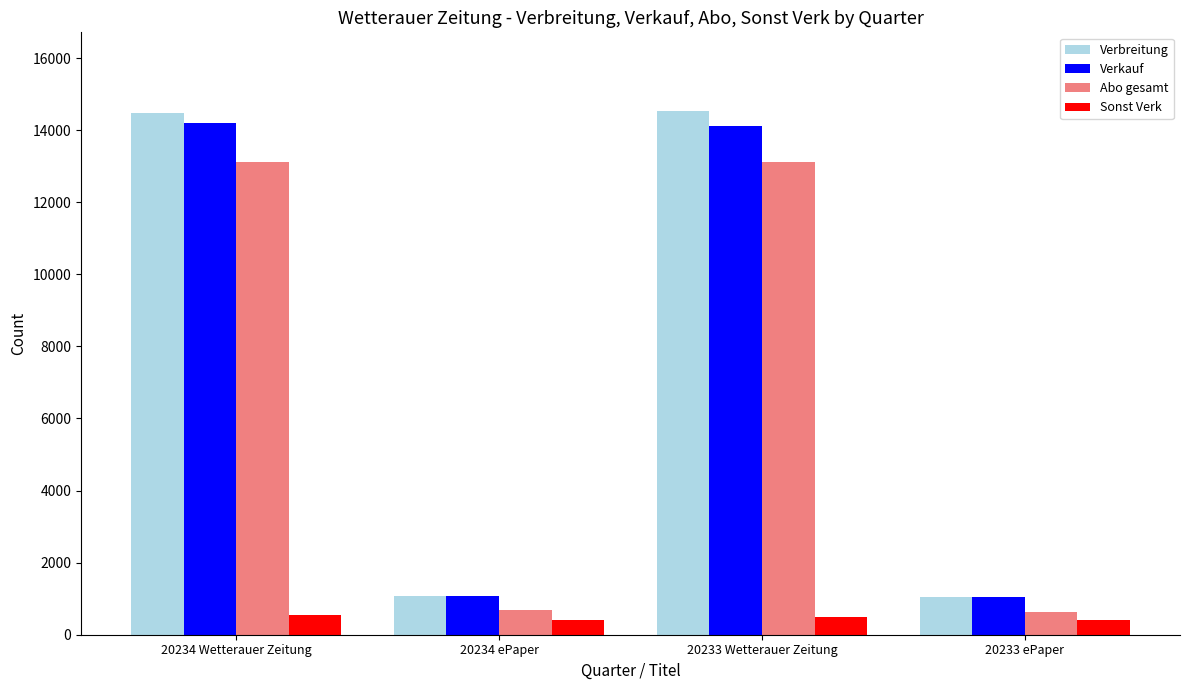

At which label is Abo gesamt closest to 6876?

20234 ePaper